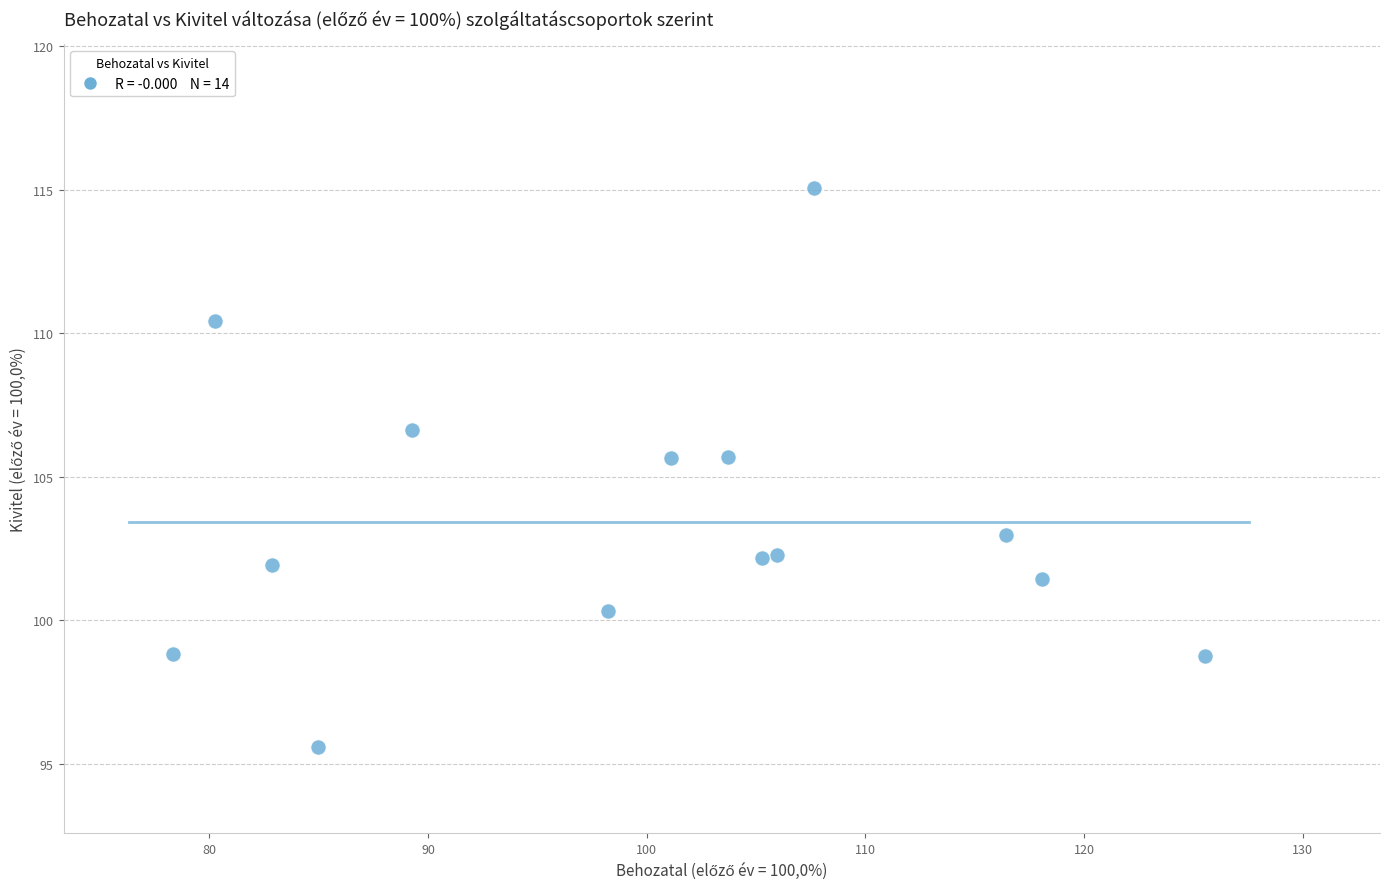

What is the range of X values (max minus min)?

47.2